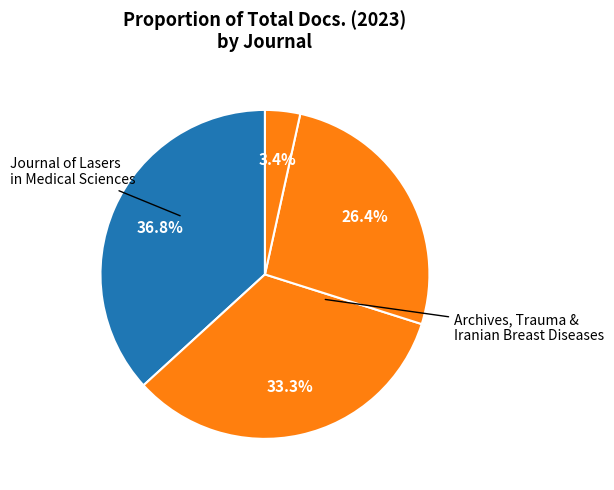

How many slices are in this pie chart?

4